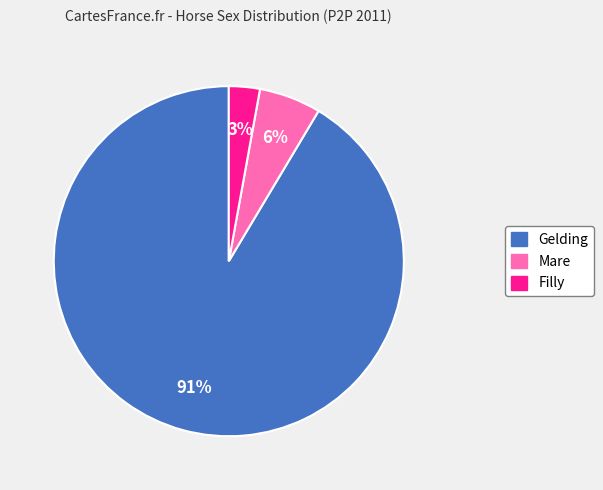

Does any single category account for the majority?

Yes